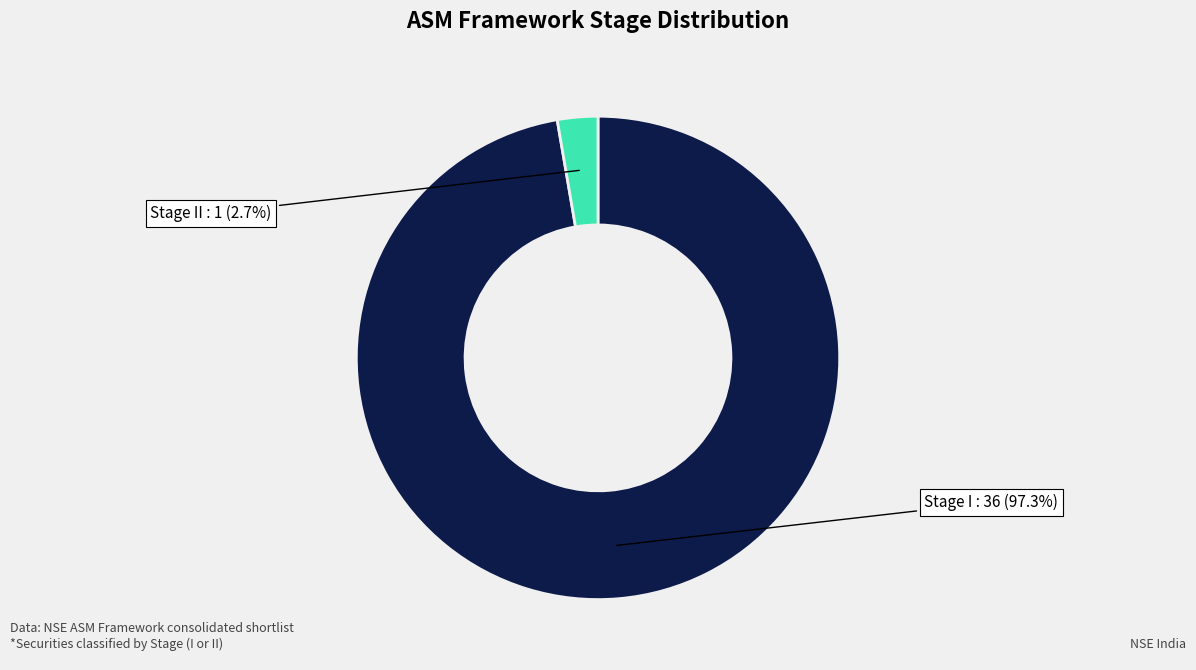

To the nearest percent, what percentage of the pie is Stage I?

97%